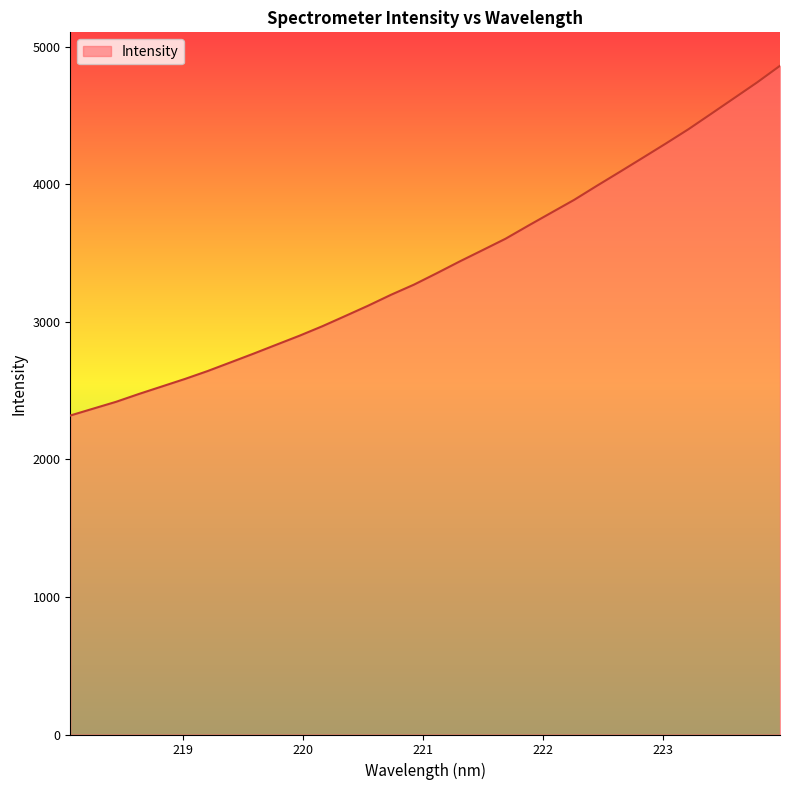

What is the smallest value displayed?

2318.7